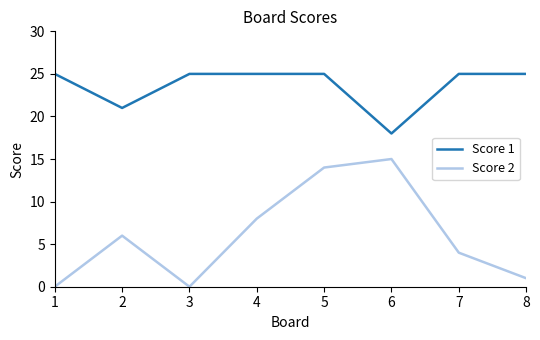

What is the greatest value displayed?

25